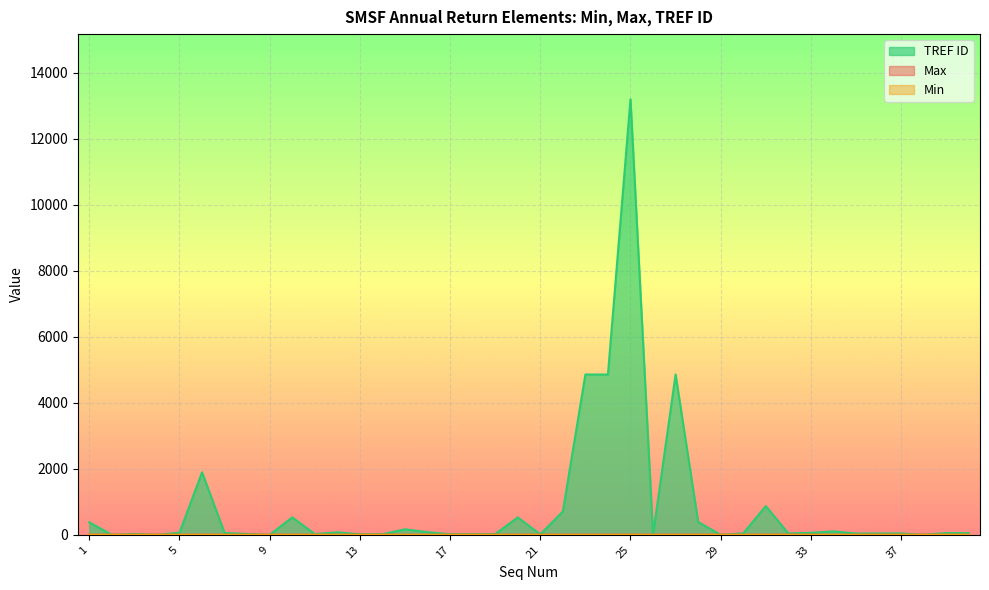

Which series has the widest spread of values?

TREF ID